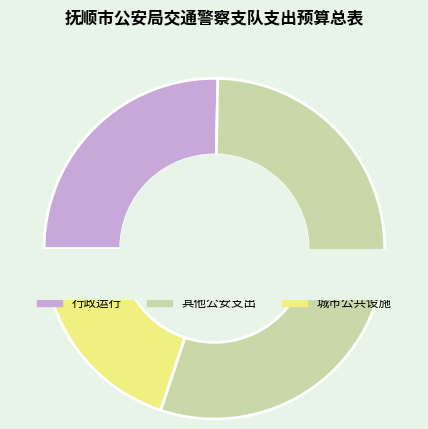

What is the smallest slice in the pie chart?

城市公共设施